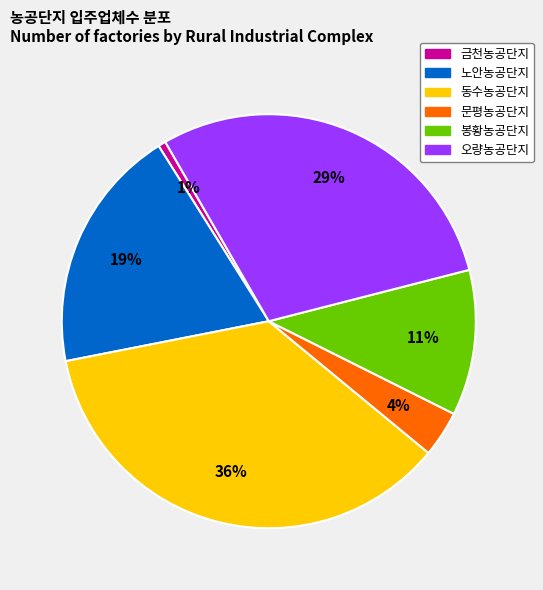

Count the number of slices in the pie.

6